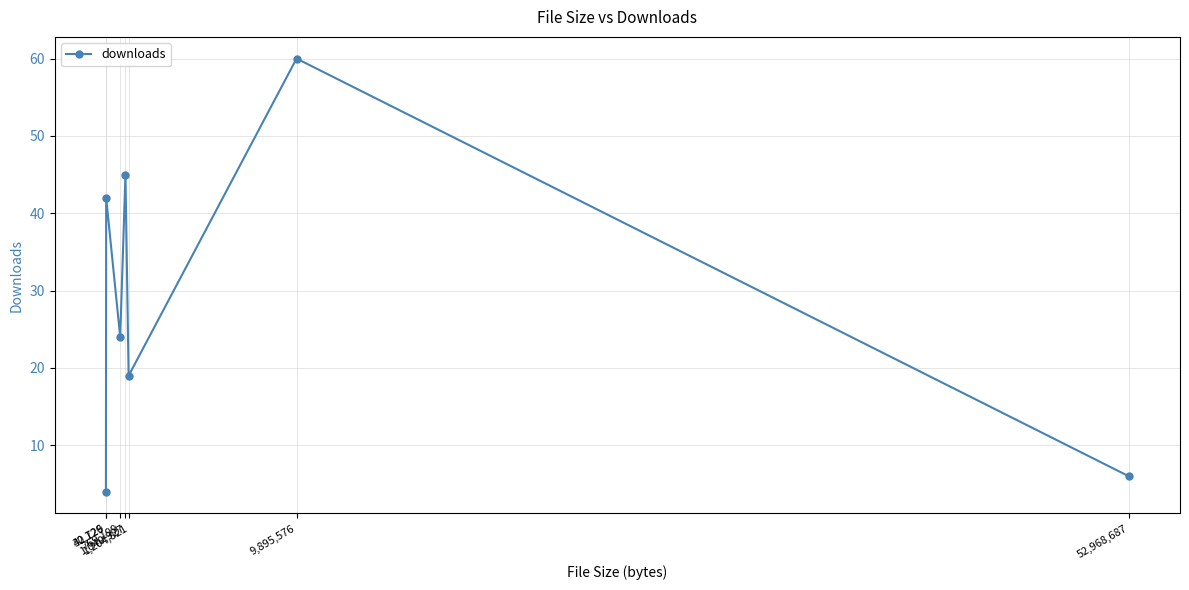

What is the label of the 4th point from the right?

1,040,927